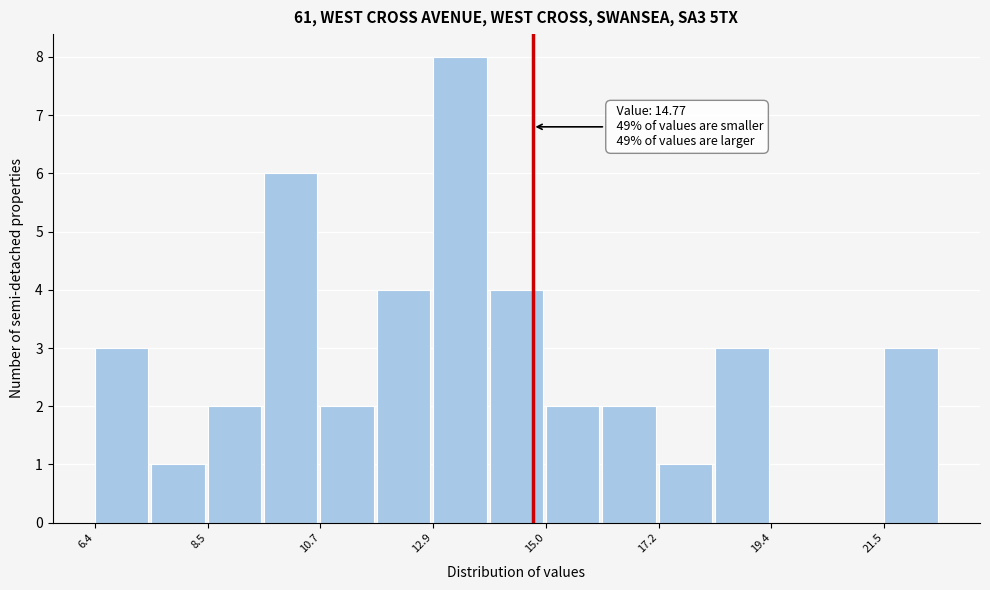

Around what value on the x-axis is the tallest bar? Give the approximate position of its centre, as read against the axis.

13.5